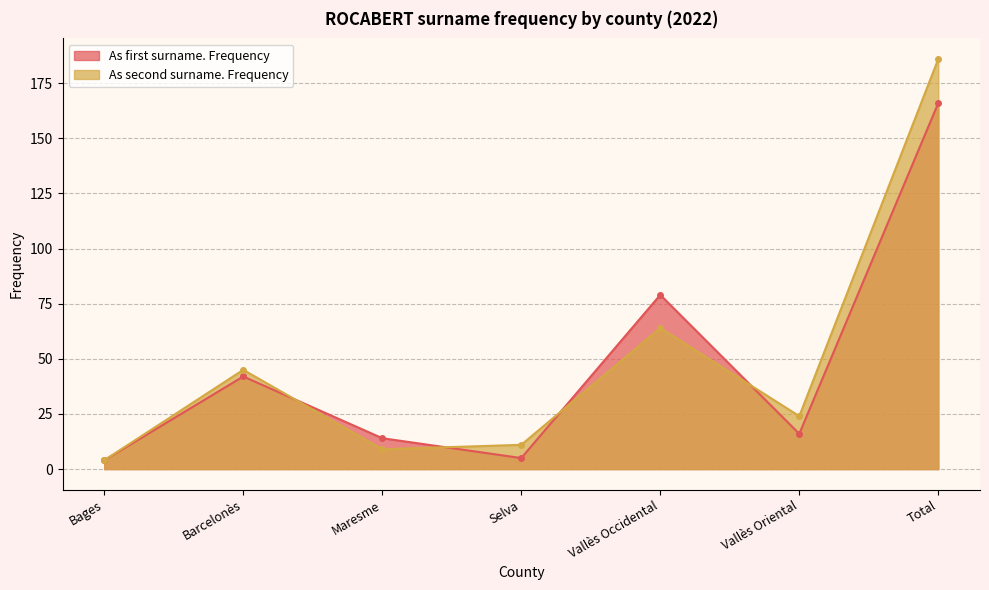

List the series in order of their peak value, highest first.

As second surname. Frequency, As first surname. Frequency